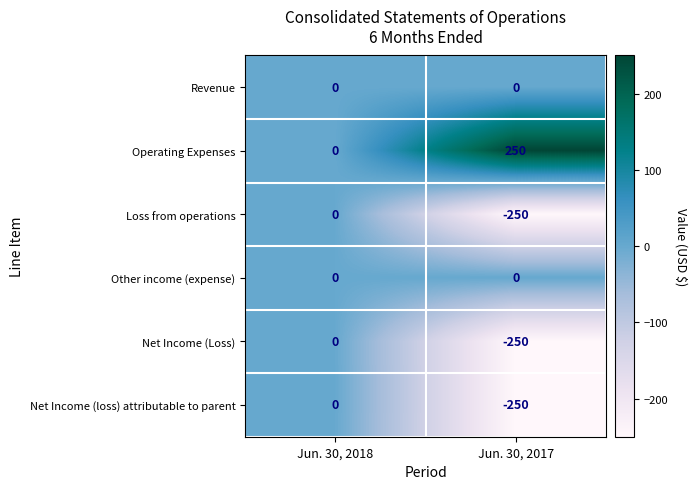

What value does the Loss from operations series have at Jun. 30, 2017?

-250